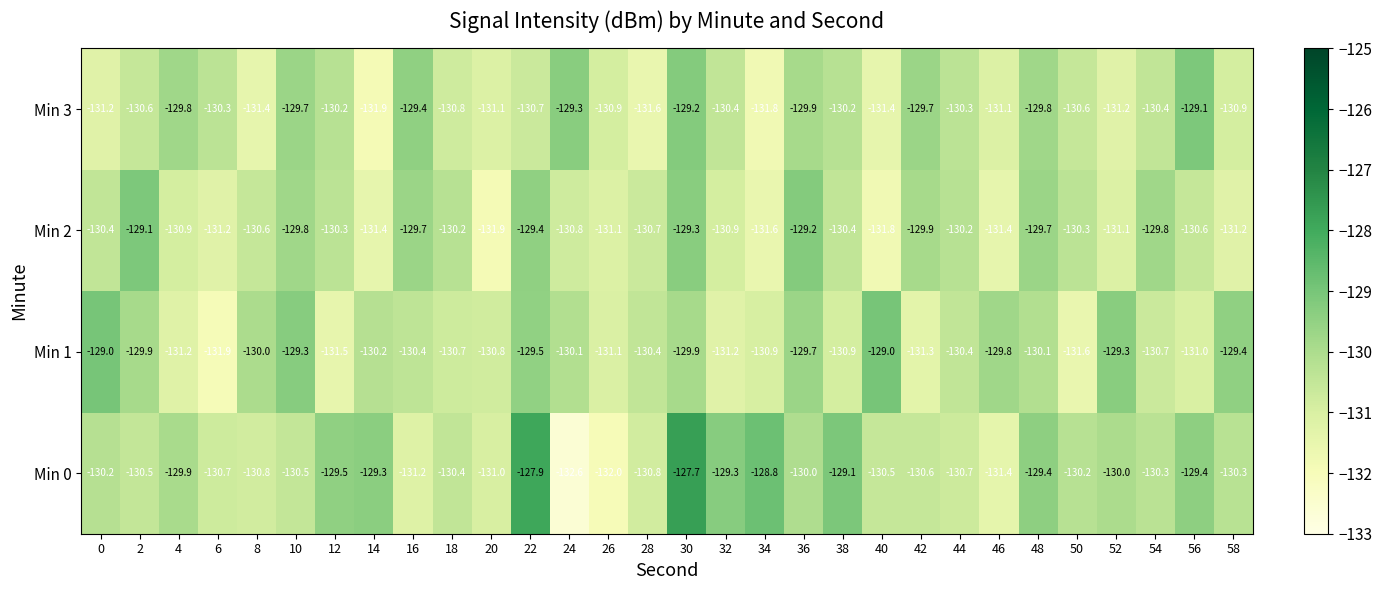

What is the sum of the Min 3 values at 0 and 14?

-263.1